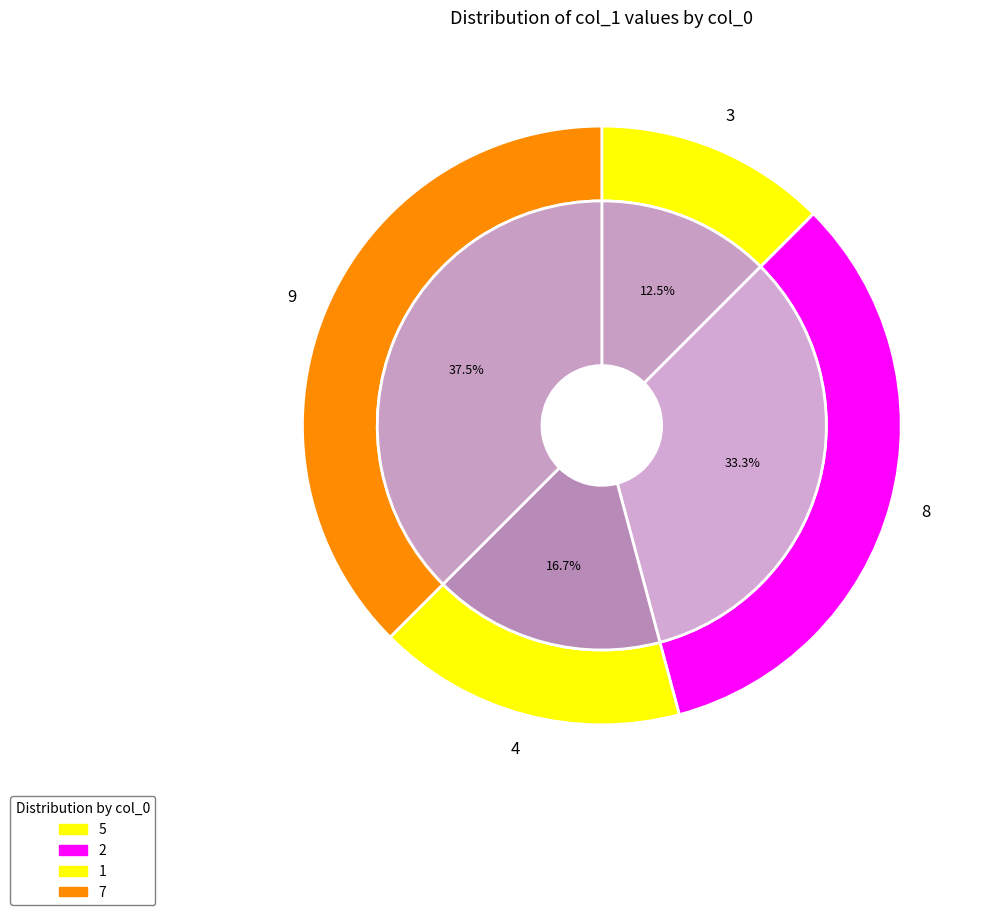

How many slices are in this pie chart?

4